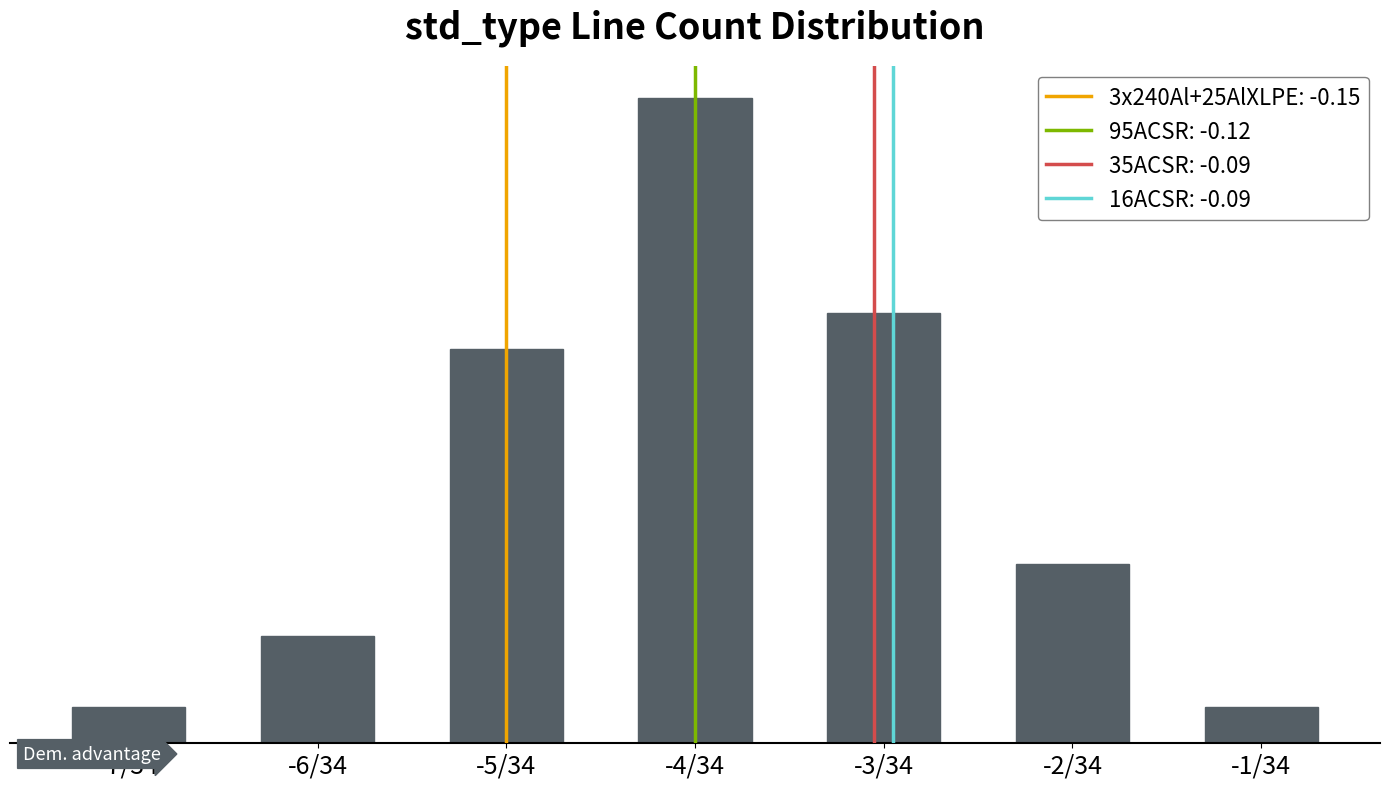

Does the chart contain any negative values?

No